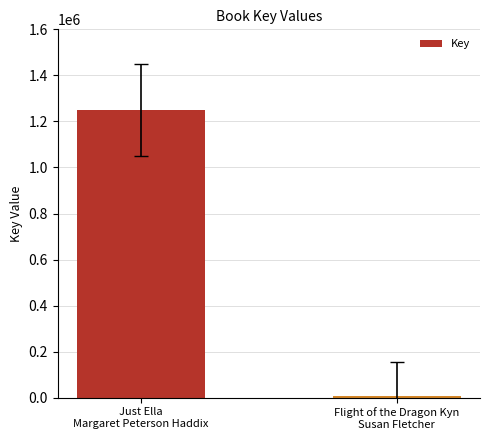

Reading left to right, list all the values displayed in this chart.

1250524	6541